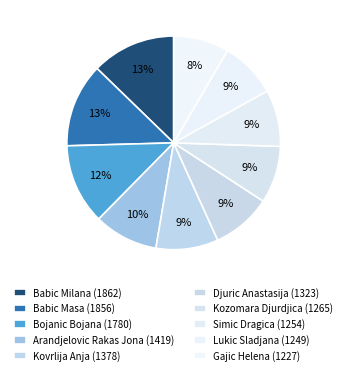

Count the number of slices in the pie.

10